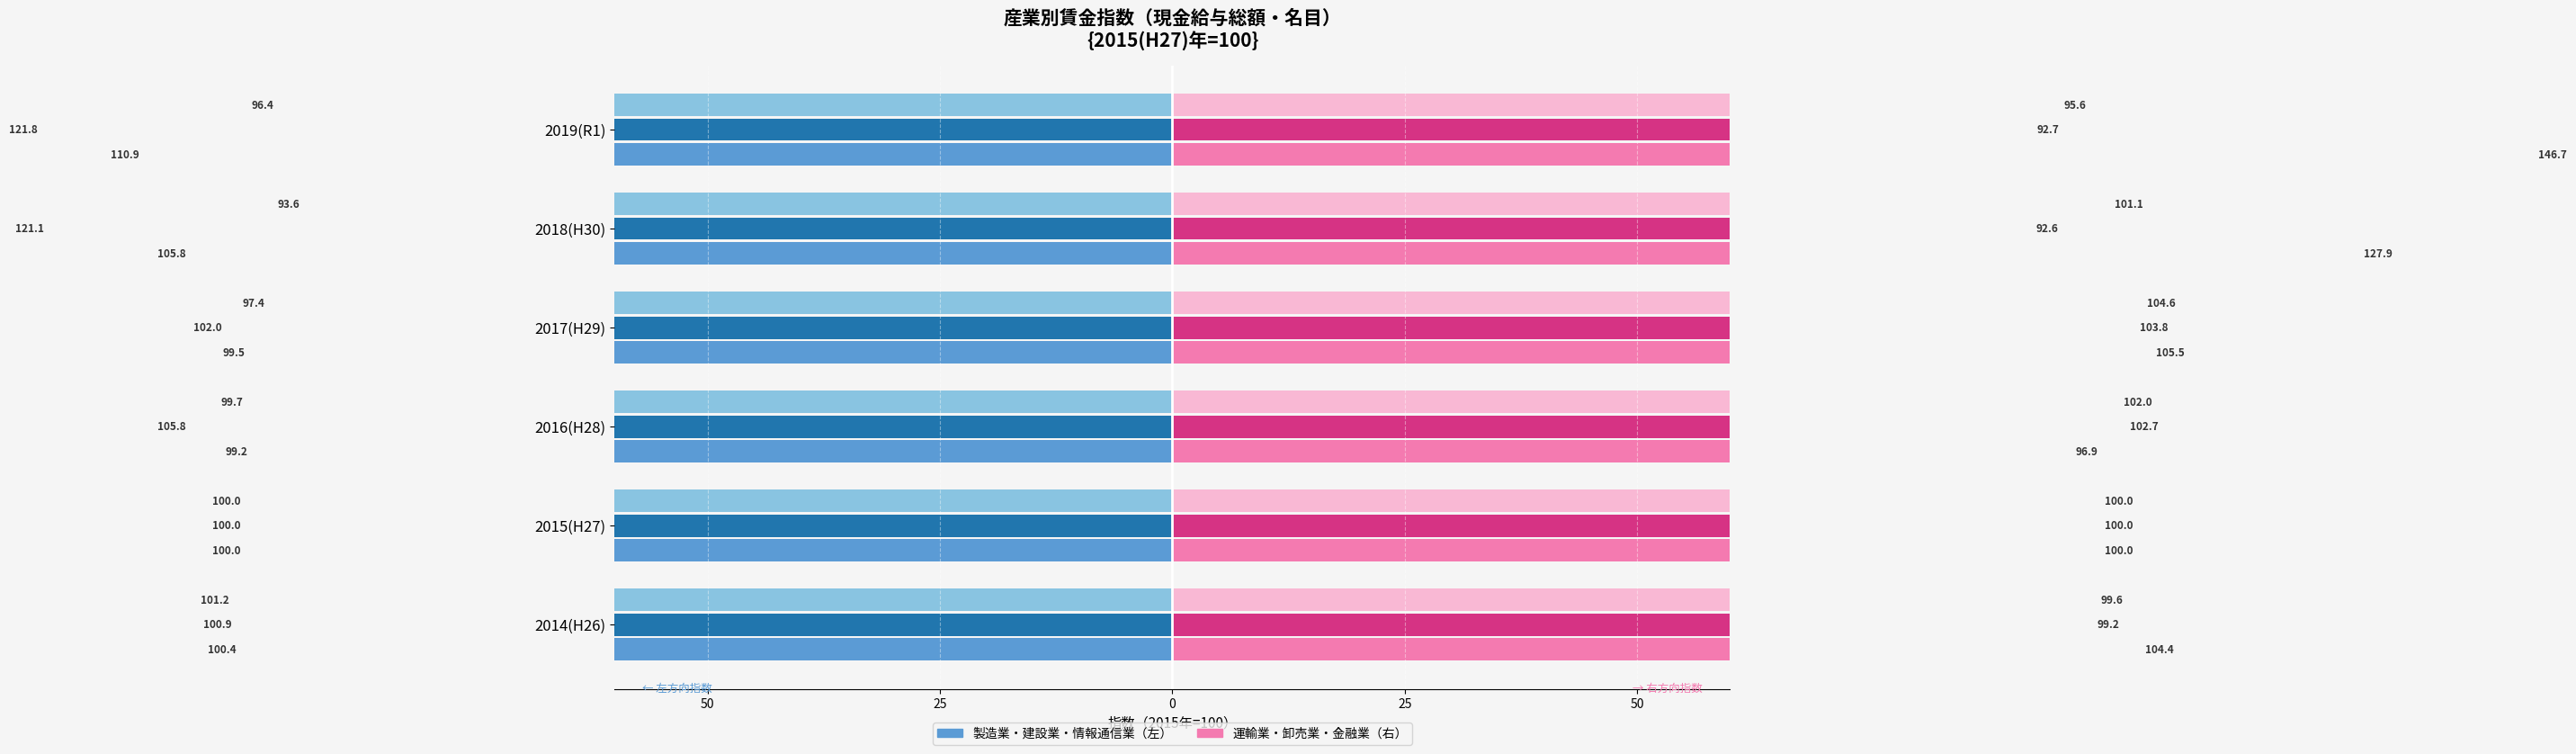

What is the difference between the maximum and minimum values in the 金融業，保険業(名目) series?

9.0